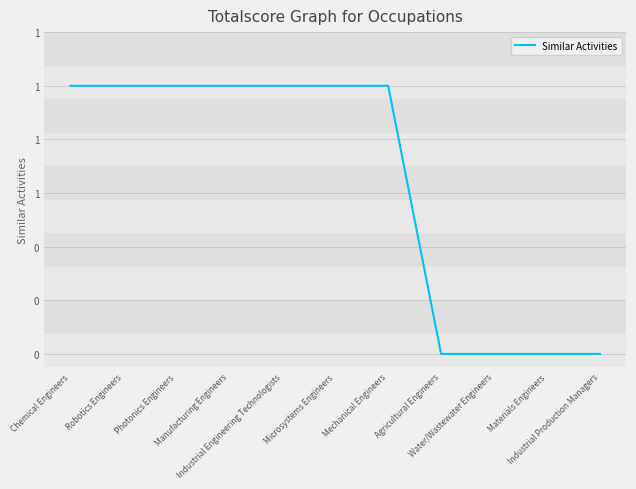

Is this an area chart (filled region under the line)?

No